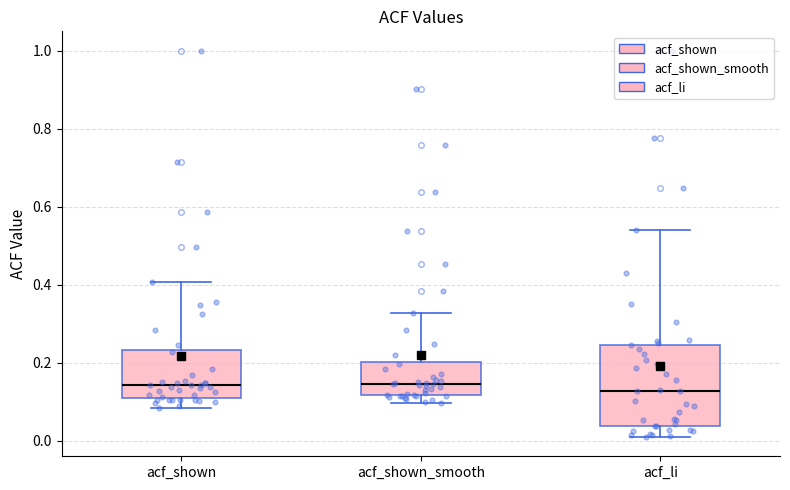

Reading left to right, read every box against the y-axis: the position of its median line, the range the box covers, and the ends of its whiskers. The values are not printed on the chart, so give them approximately, as read against the axis.

acf_shown: median 0.14, box 0.12 to 0.24, whiskers 0.08 to 0.40
acf_shown_smooth: median 0.14, box 0.12 to 0.20, whiskers 0.10 to 0.32
acf_li: median 0.12, box 0.04 to 0.24, whiskers 0.02 to 0.54